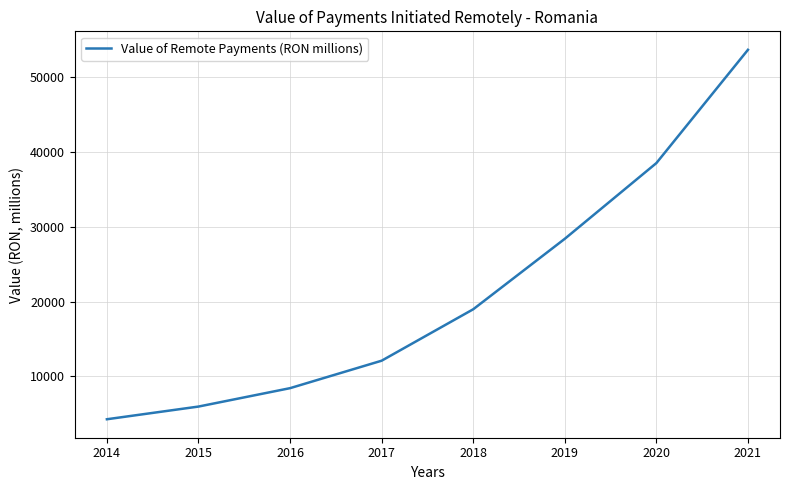

Does the chart have visible grid lines?

Yes